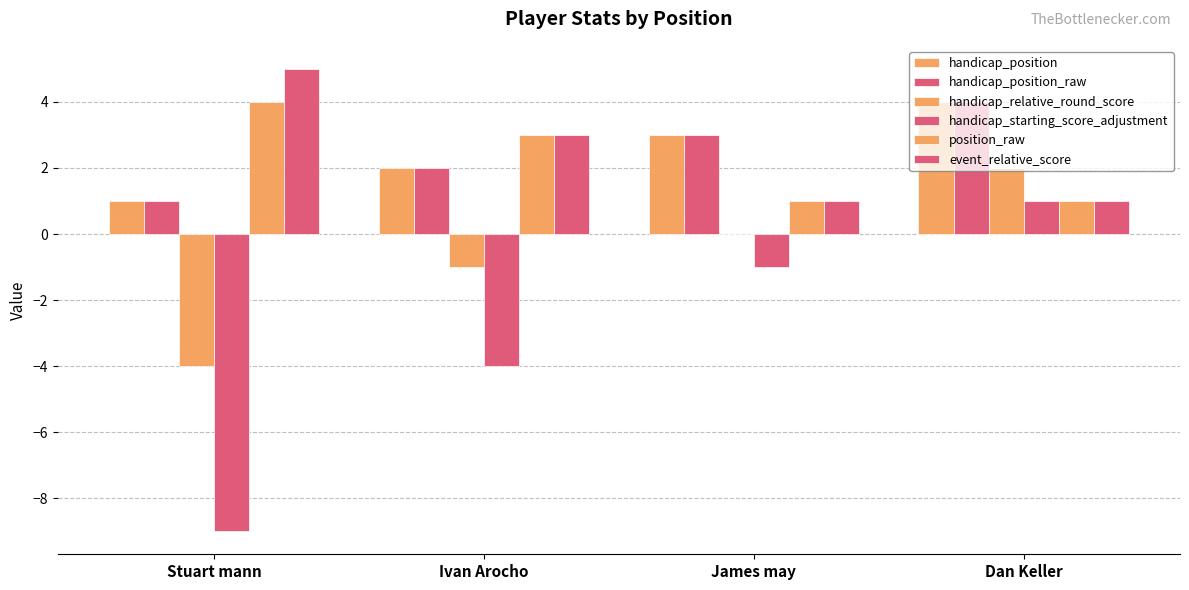

Are the bars horizontal?

No